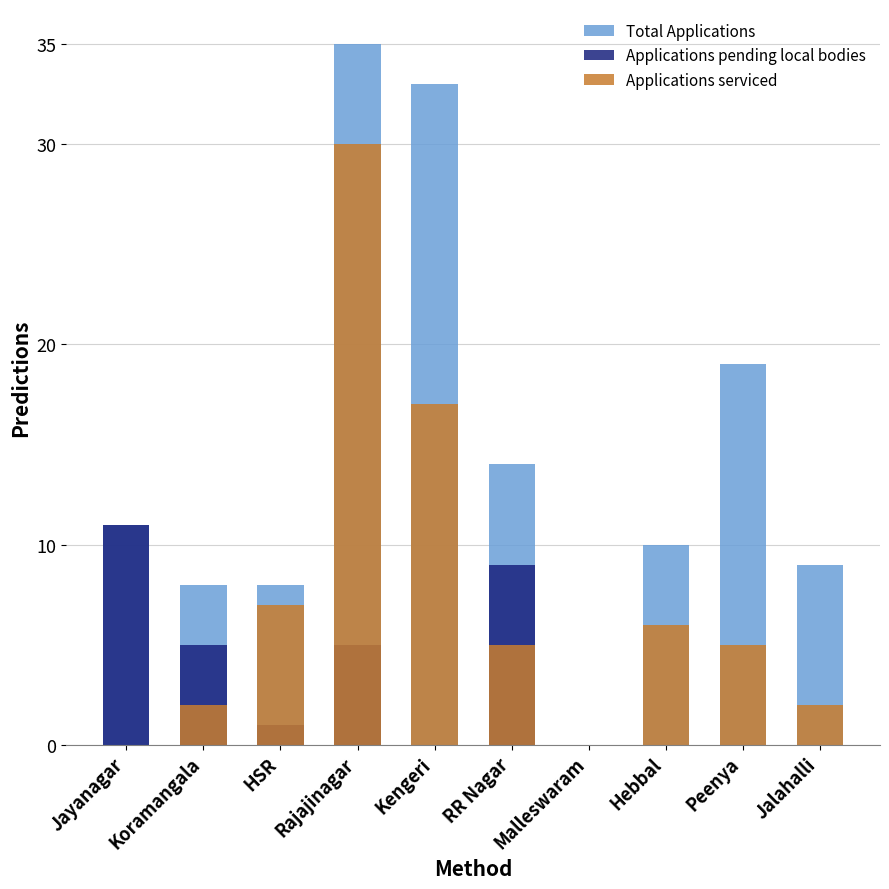

Reading left to right, extract all data points from this chart.

Total Applications: 11	8	8	35	33	14	0	10	19	9
Applications pending local bodies: 11	5	1	5	0	9	0	0	0	0
Applications serviced: 0	2	7	30	17	5	0	6	5	2